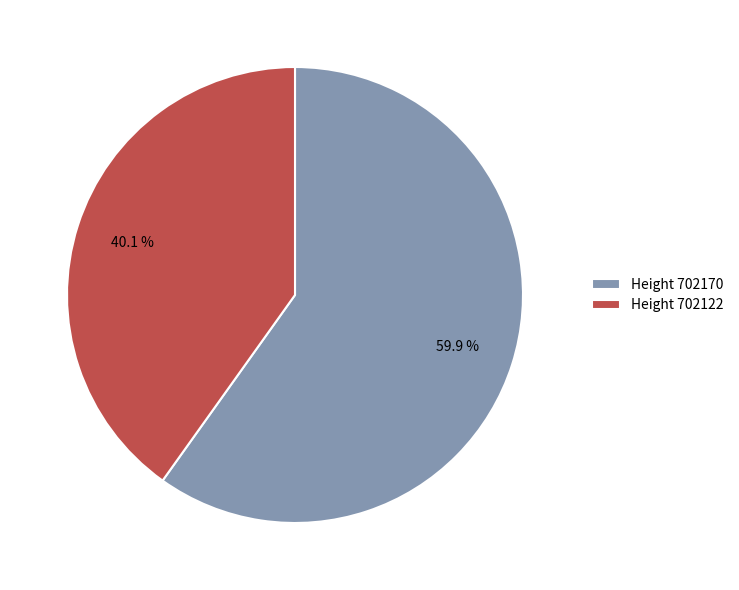

Approximately how many times larger is the value at Height 702122 compared to Height 702170?

0.7